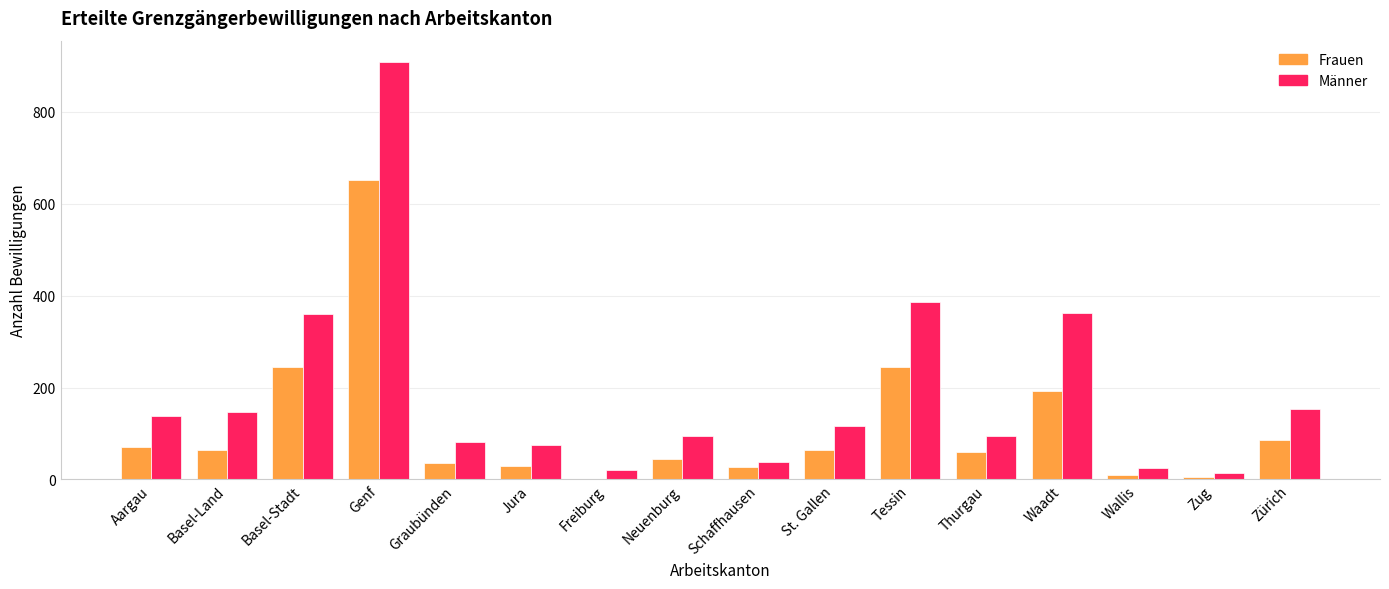

True or false: Frauen has a value of 86 at Zürich.

True